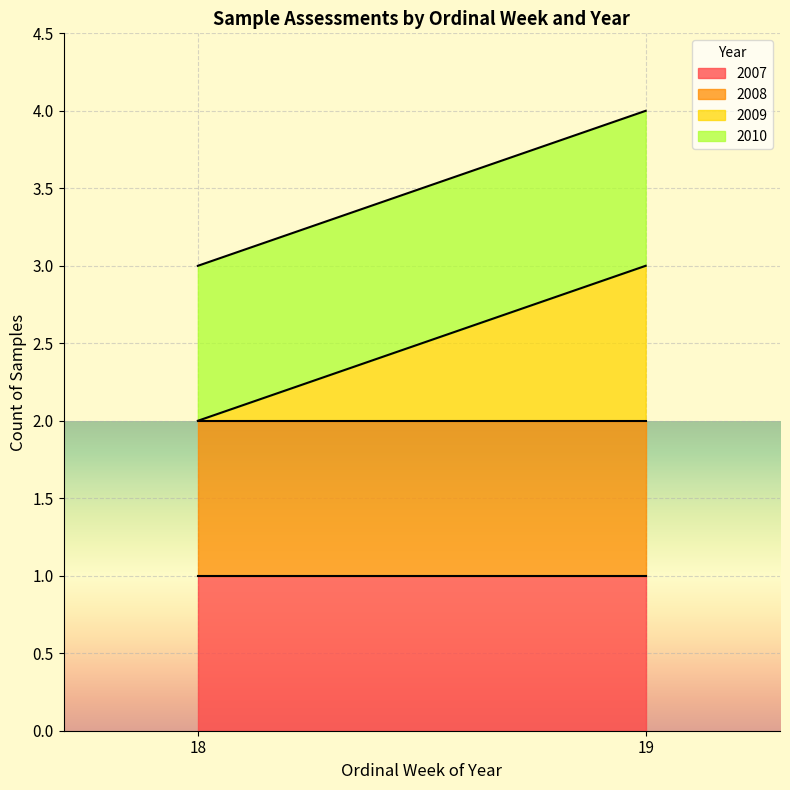

True or false: the data shows 2007 at 18.

True